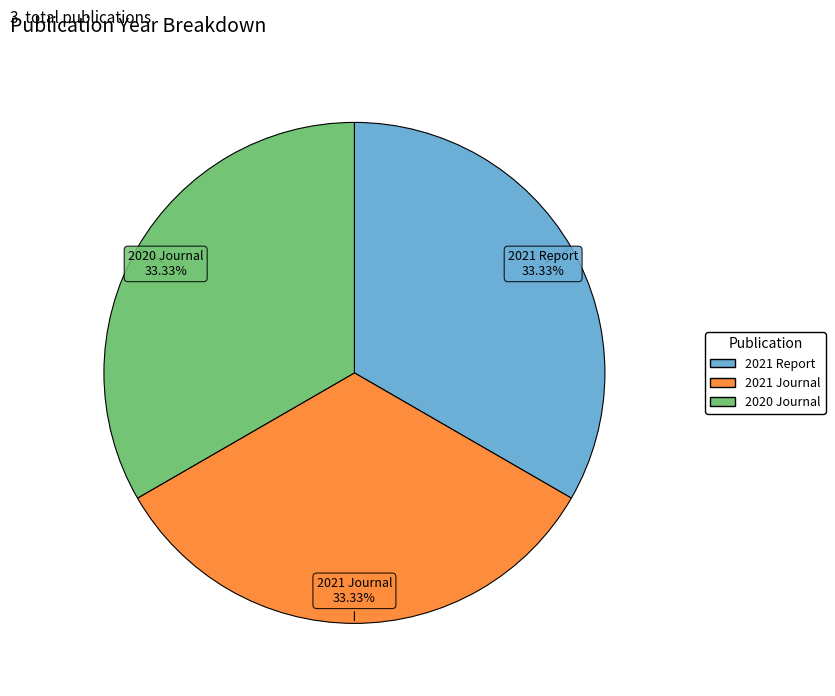

Is there any slice that represents more than half of the pie?

No